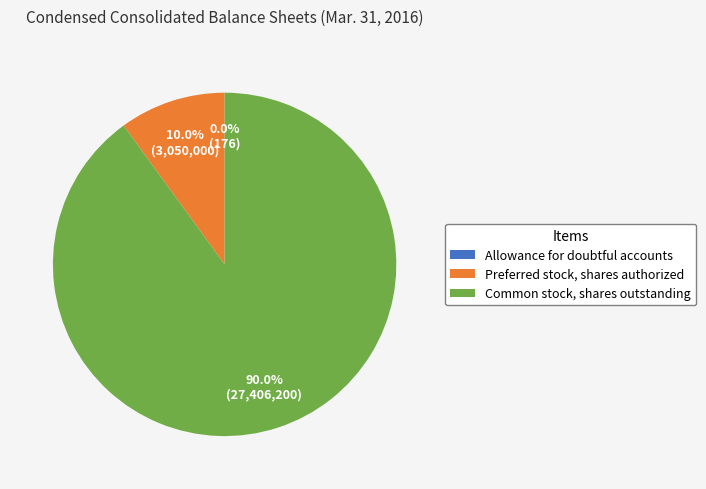

What is the largest slice in the pie chart?

Common stock, shares outstanding